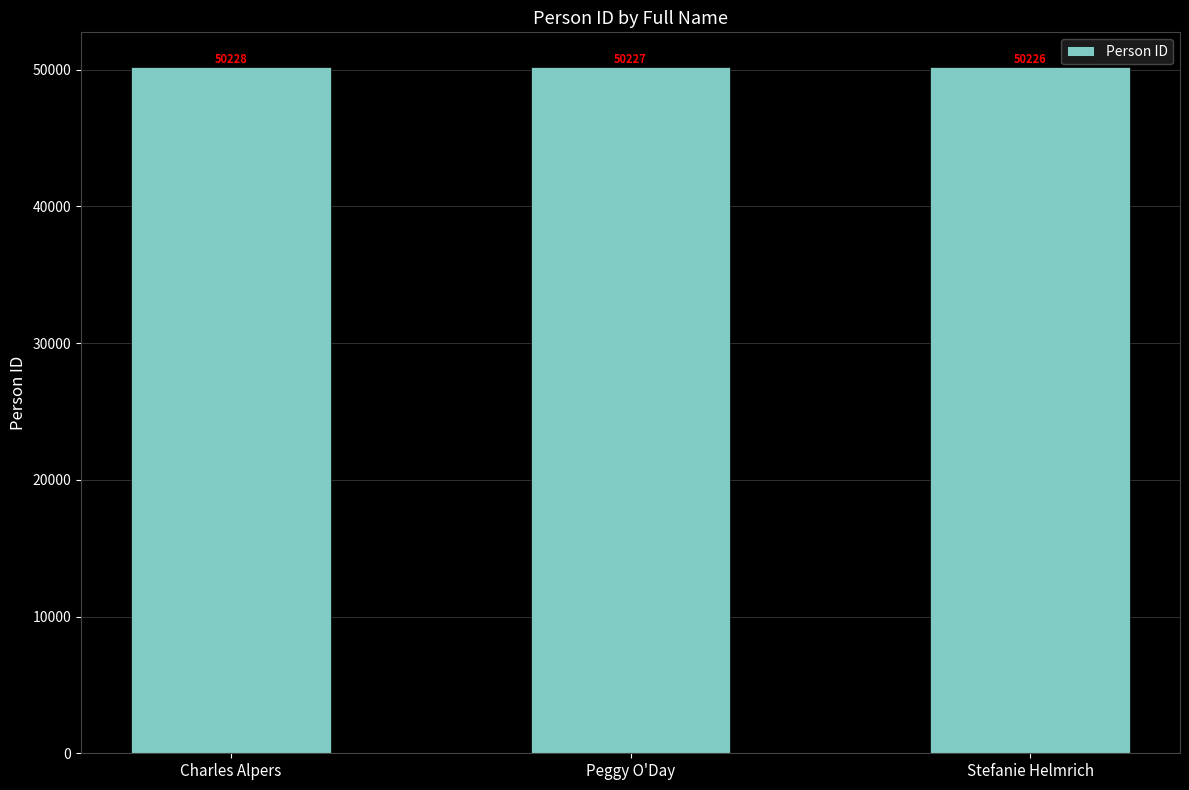

The chart shows a value of 50227 at Peggy O'Day. True or false?

True